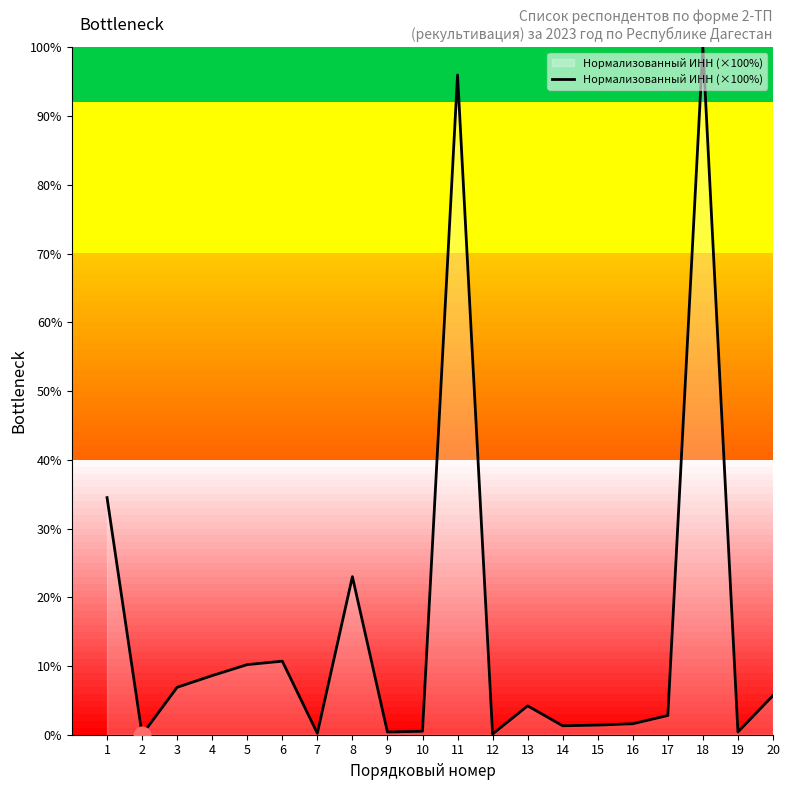

At which category does the chart reach its peak across all series?

18